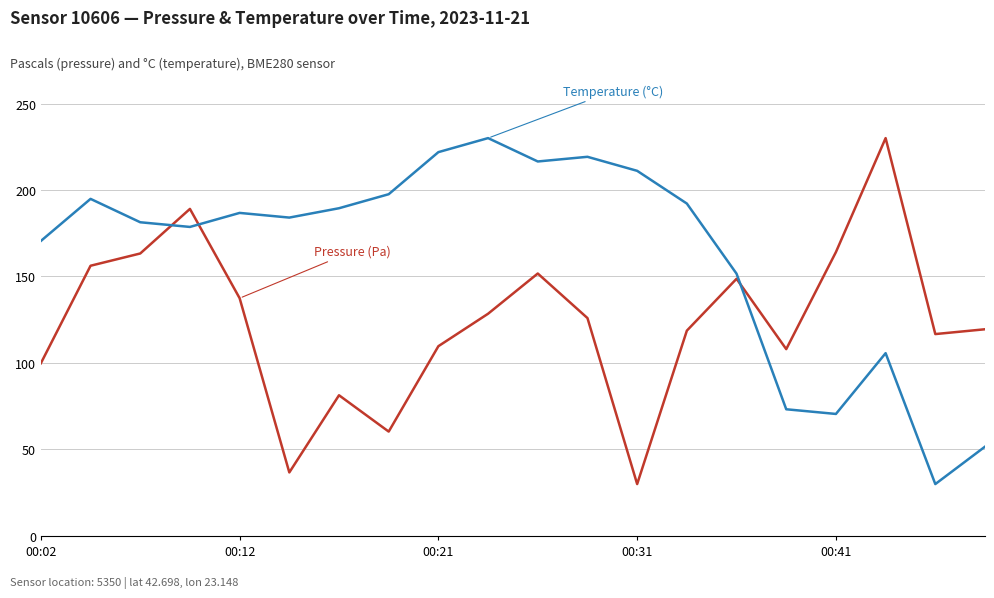

What is the maximum value shown in the chart?

230.0